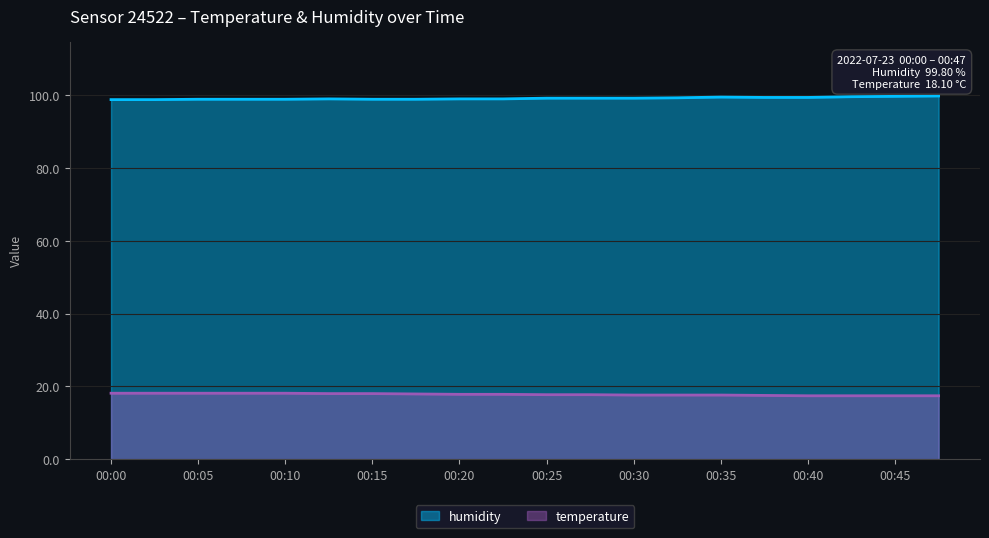

The value of humidity at 00:08 is 98.9. True or false?

True